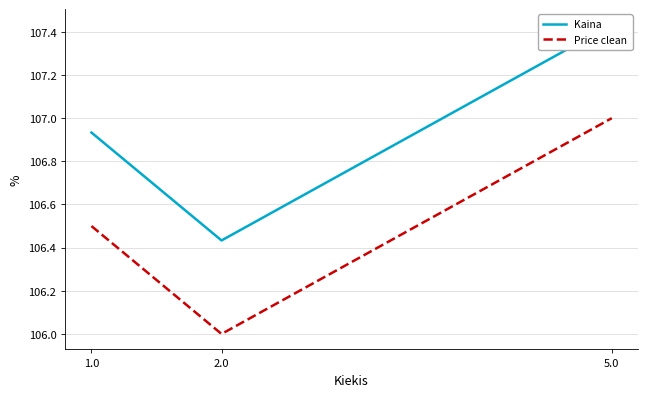

What is the greatest value displayed?

107.4